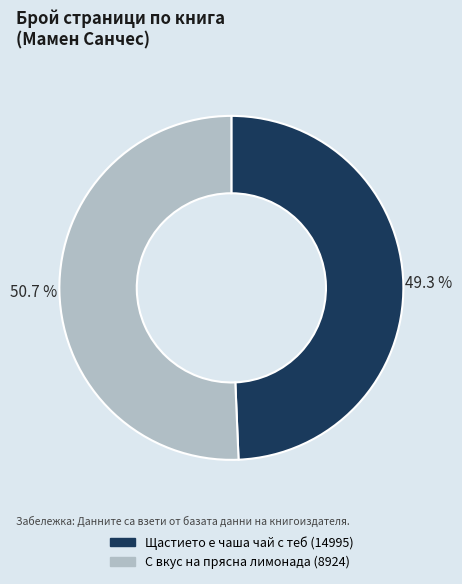

Is it true that Щастието е чаша чай с теб (14995) is 63% of the pie?

False